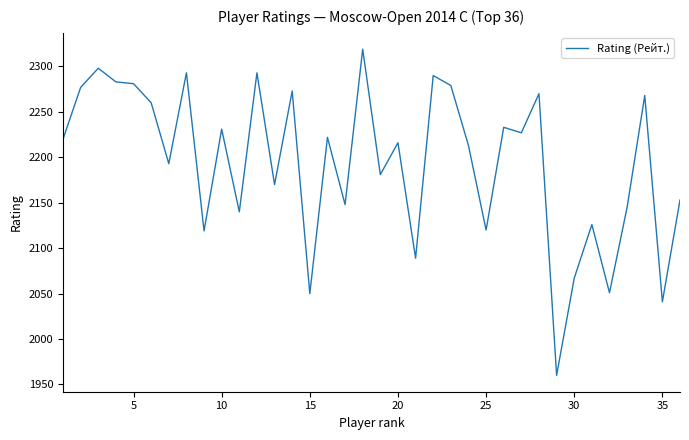

What is the difference between the maximum and minimum values?

359